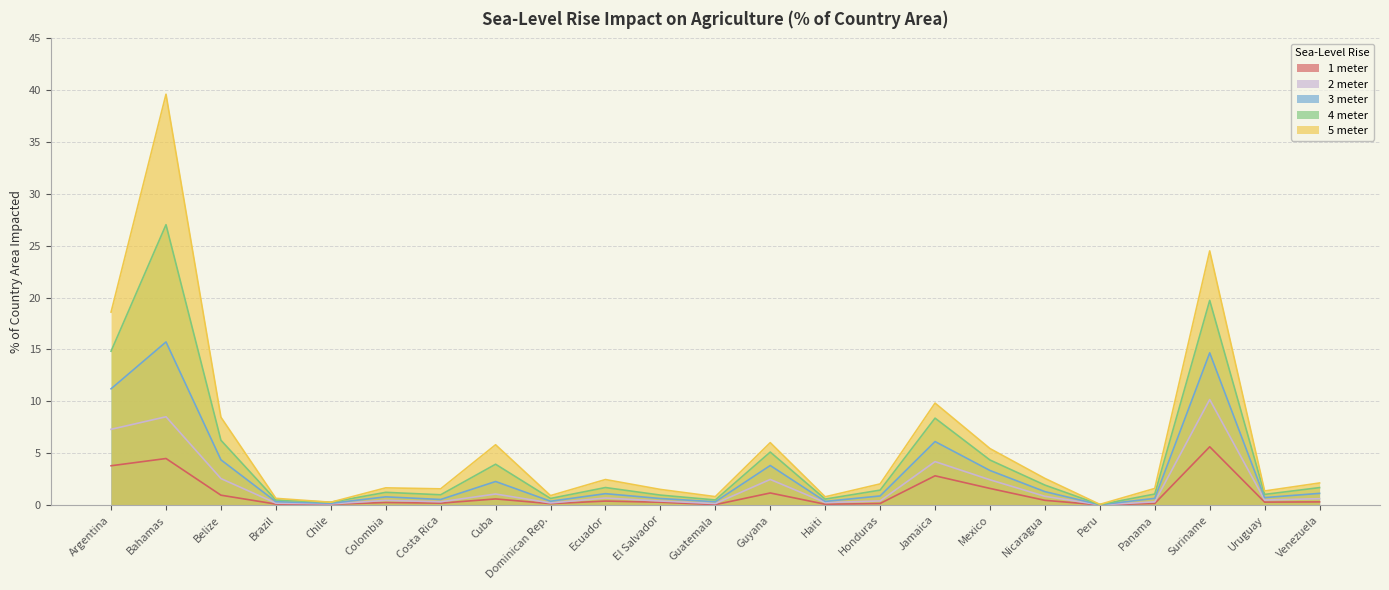

What is the sum of all 4 meter values?

104.1